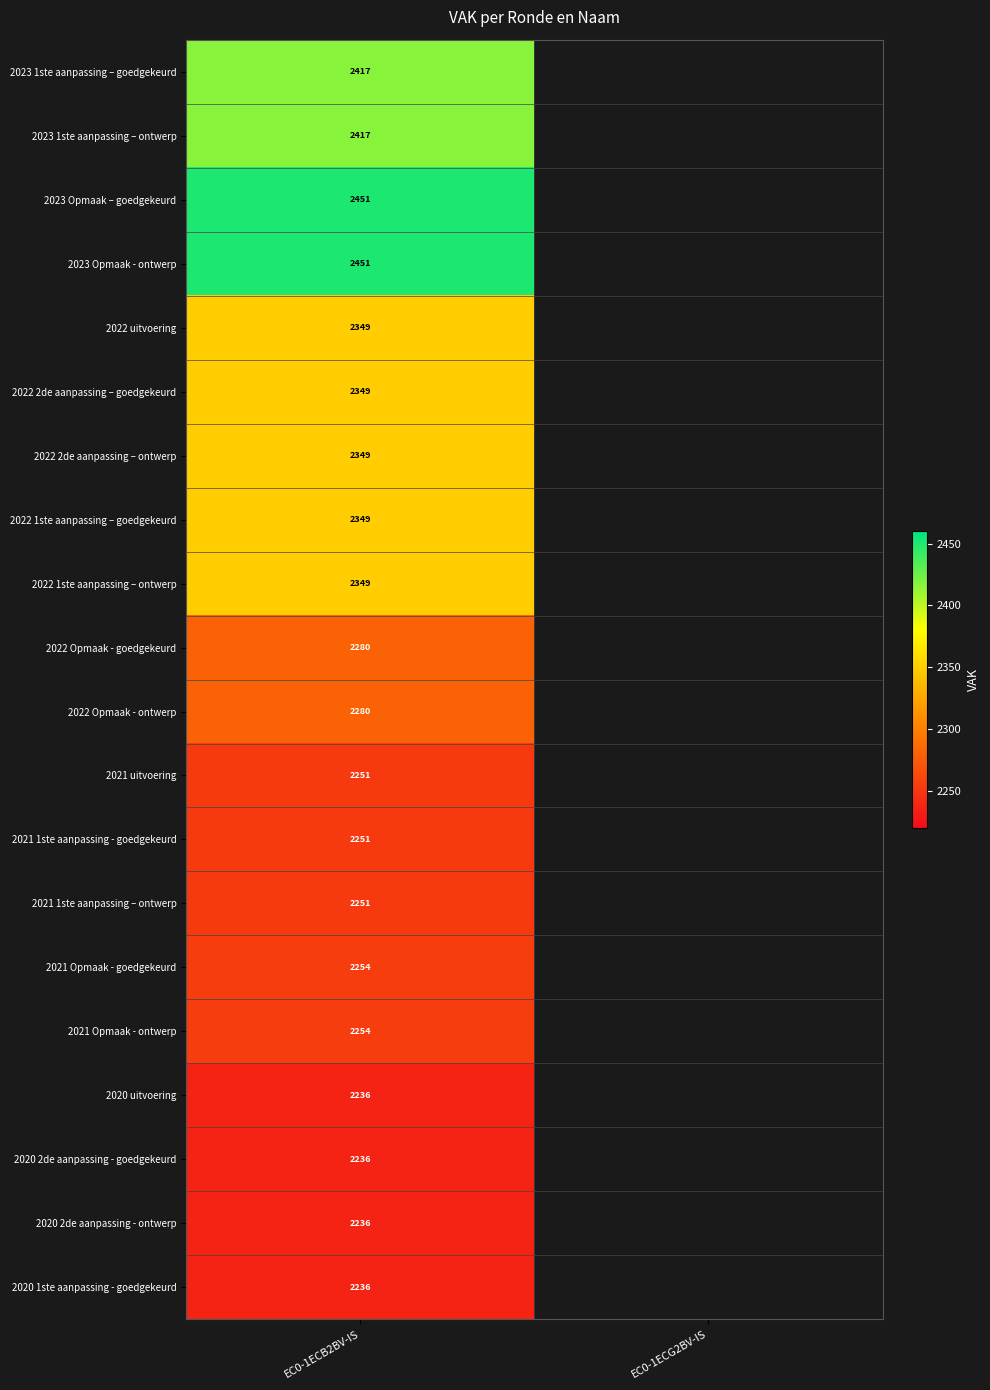

The value of 2022 2de aanpassing – ontwerp at EC0-1ECB2BV-IS is 2349. True or false?

True